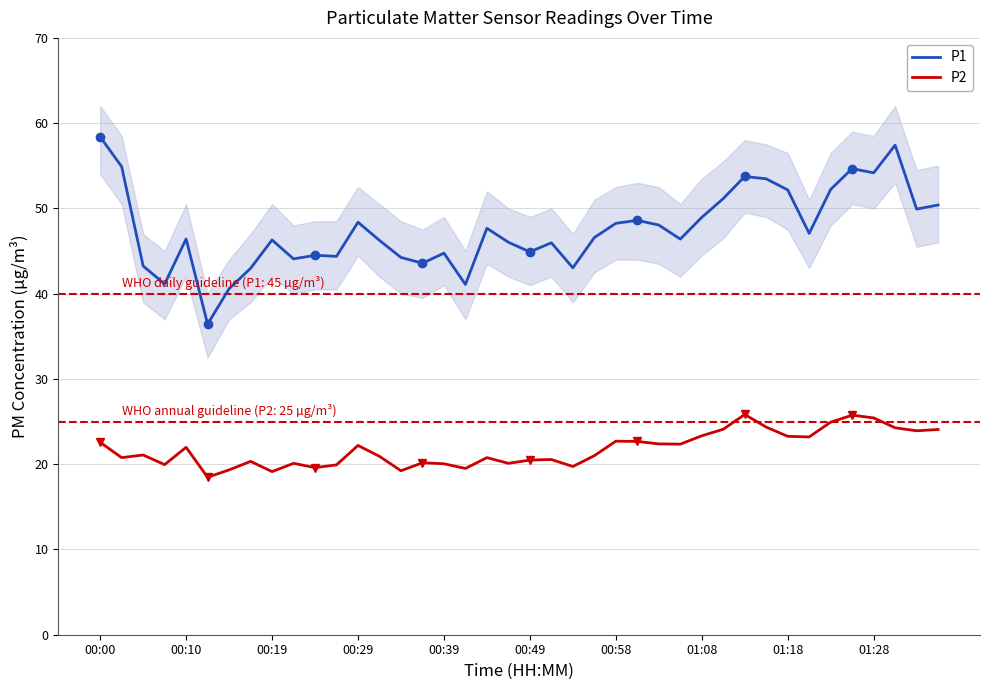

What is the sum of all P1 values?

1902.5